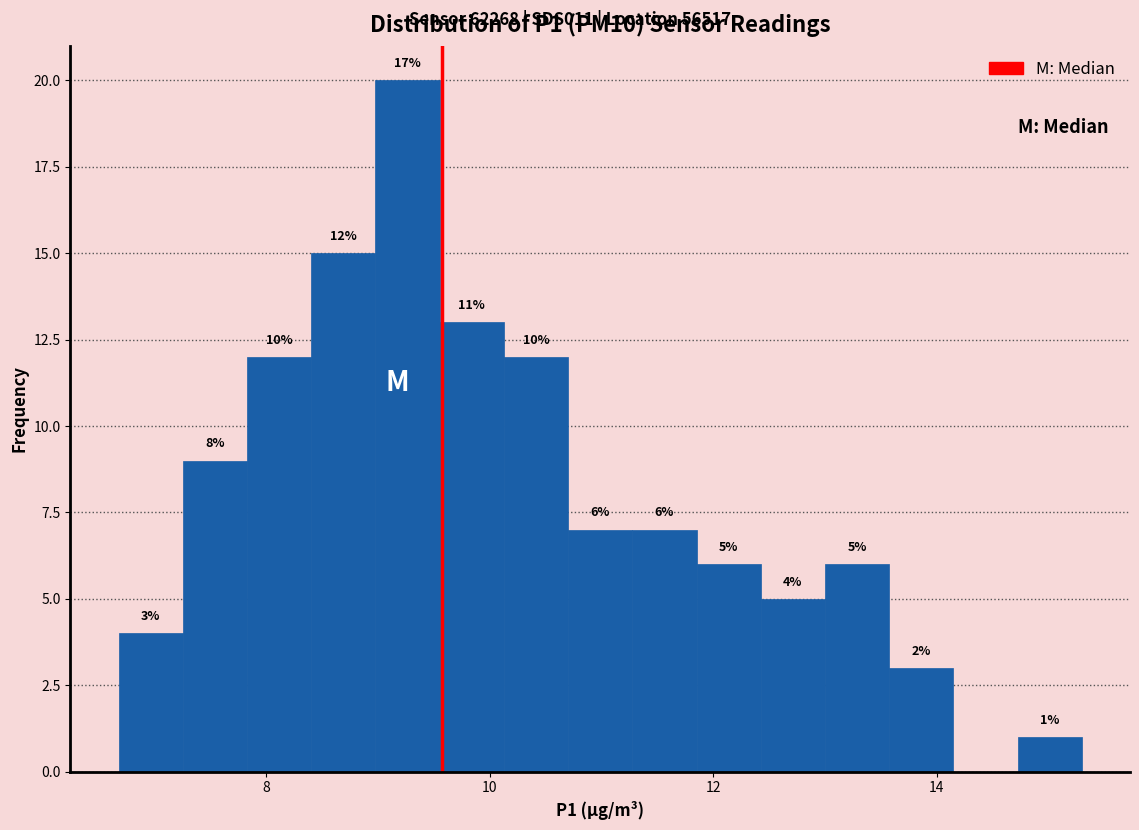

Around what value on the x-axis is the tallest bar? Give the approximate position of its centre, as read against the axis.

9.2